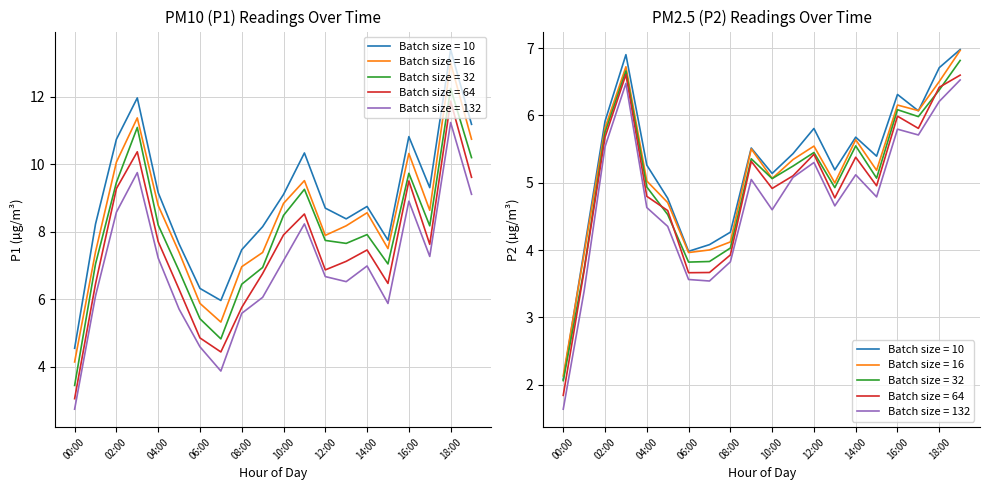

How many values in the P2 series exceed 5?

10